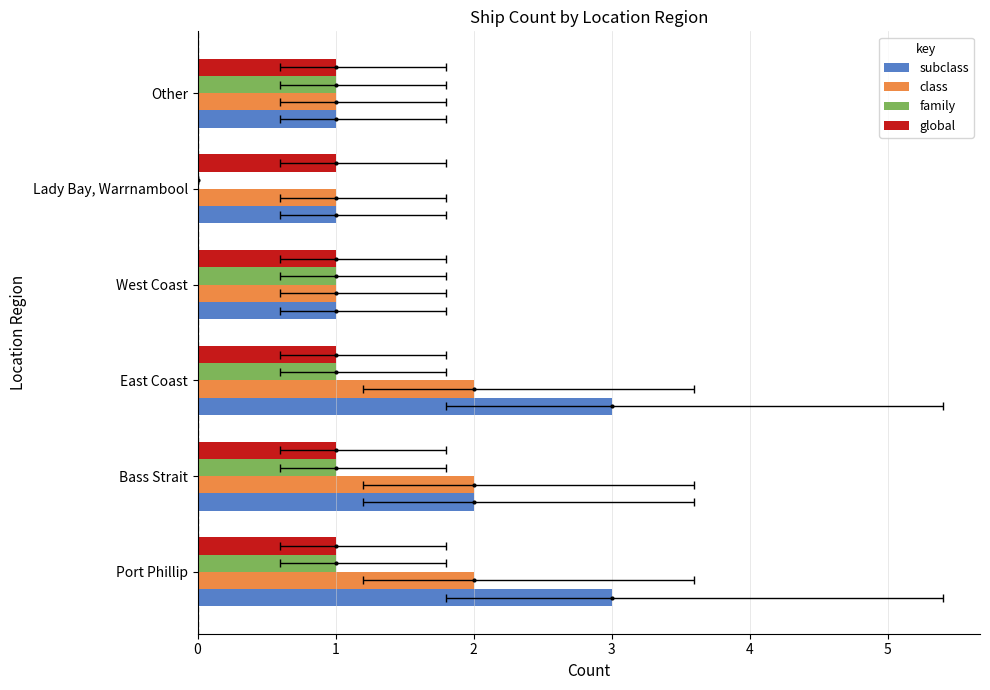

Rank the series by their maximum value, from lowest to highest.

global, family, class, subclass